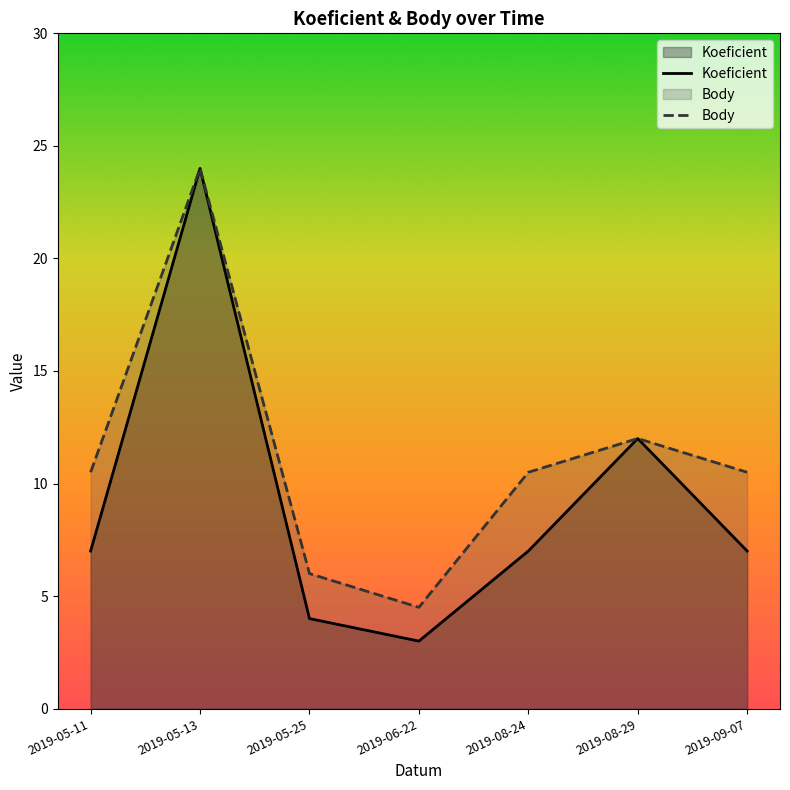

List the series in order of their overall mean, highest first.

Body, Koeficient